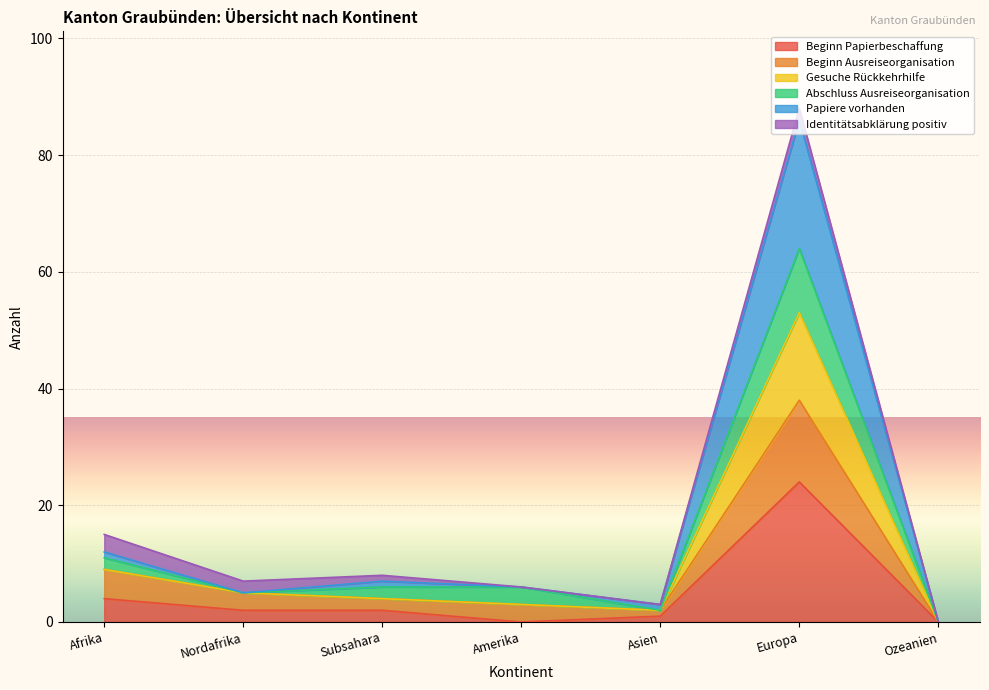

True or false: Beginn Ausreiseorganisation and Gesuche Rückkehrhilfe intersect in this chart.

False